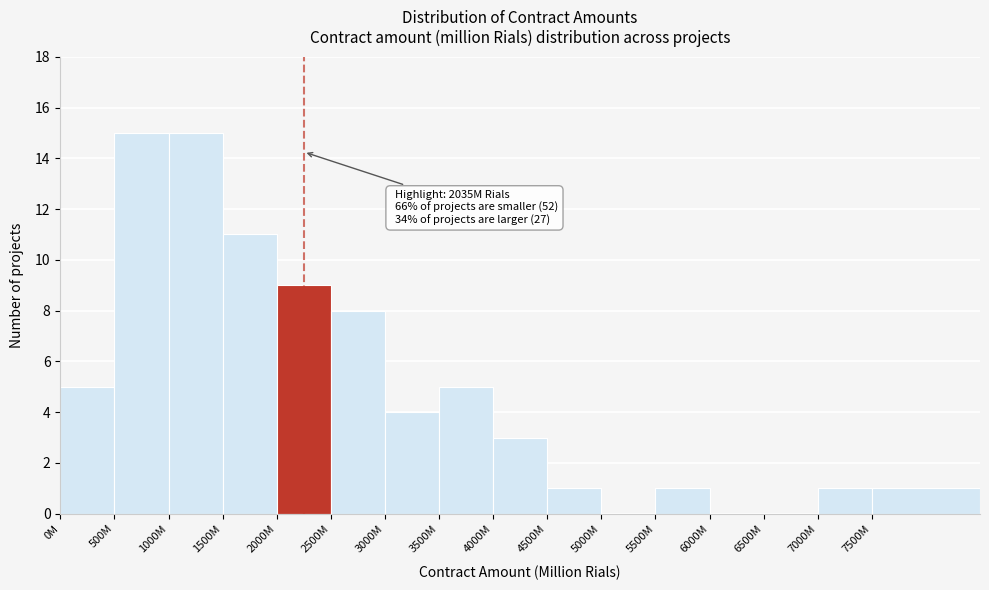

Reading right to left, extract all data points from this chart.

7500M=1	7000M=1	6500M=0	6000M=0	5500M=1	5000M=0	4500M=1	4000M=3	3500M=5	3000M=4	2500M=8	2000M=9	1500M=11	1000M=15	500M=15	0M=5